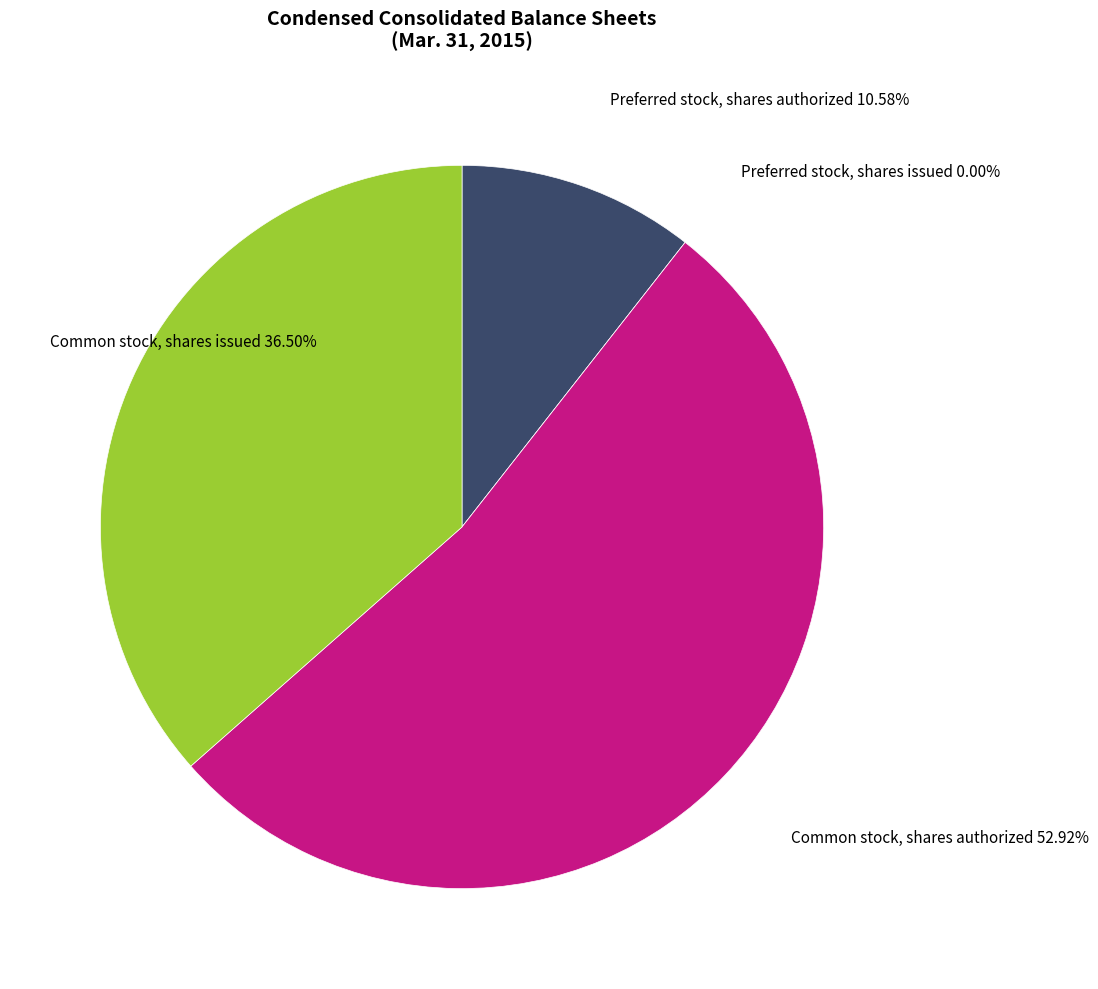

Which slice is the smallest?

Preferred stock, shares issued